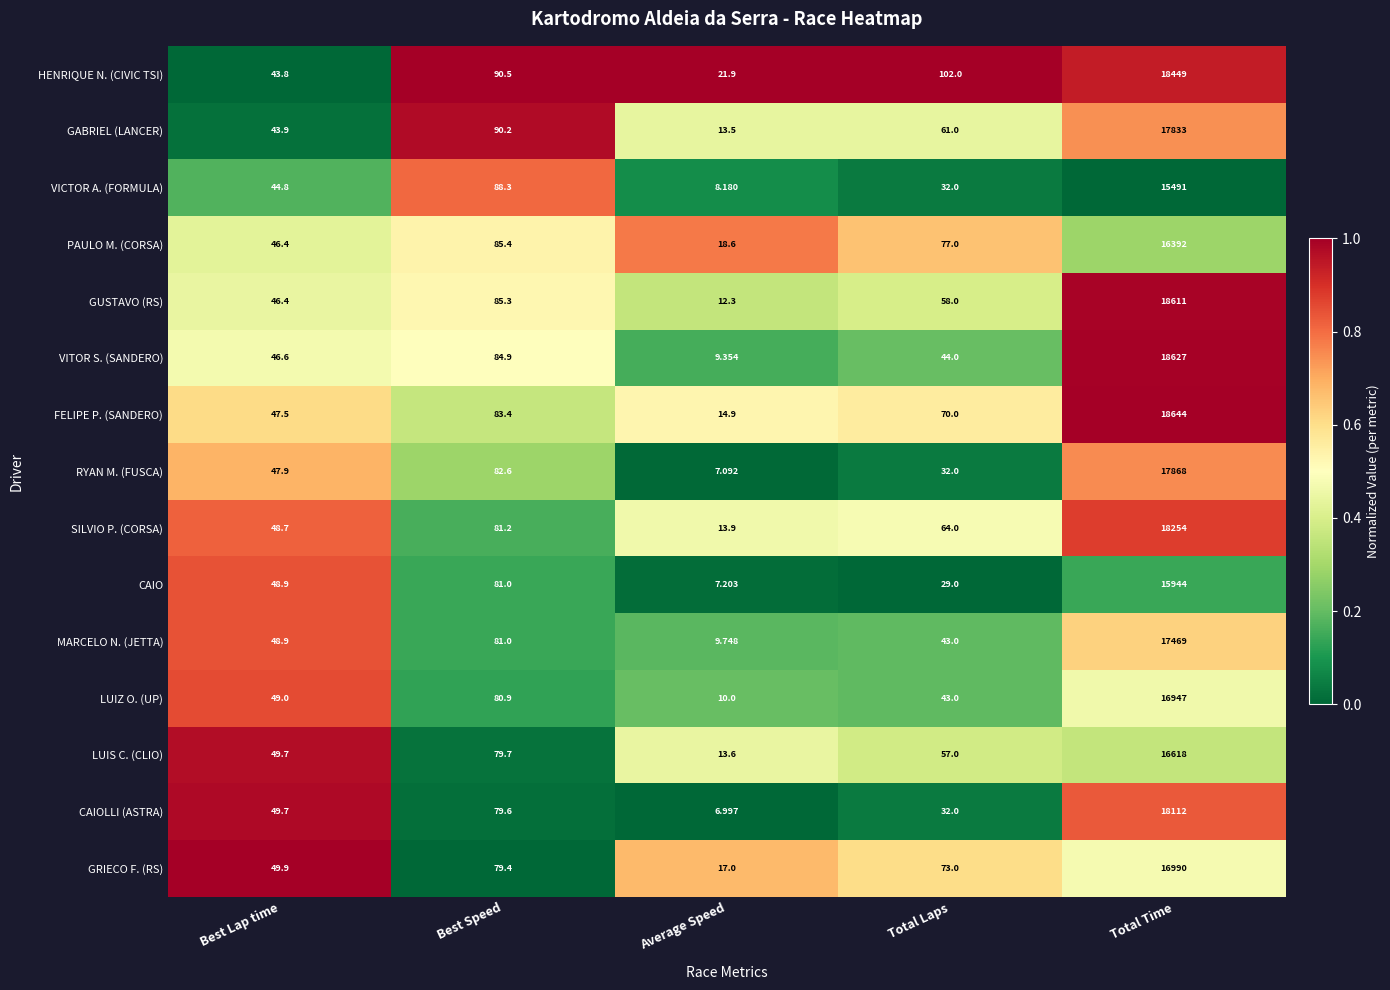

List the series in order of their peak value, lowest first.

VICTOR A. (FORMULA), CAIO, PAULO M. (CORSA), LUIS C. (CLIO), LUIZ O. (UP), GRIECO F. (RS), MARCELO N. (JETTA), GABRIEL (LANCER), RYAN M. (FUSCA), CAIOLLI (ASTRA), SILVIO P. (CORSA), HENRIQUE N. (CIVIC TSI), GUSTAVO (RS), VITOR S. (SANDERO), FELIPE P. (SANDERO)